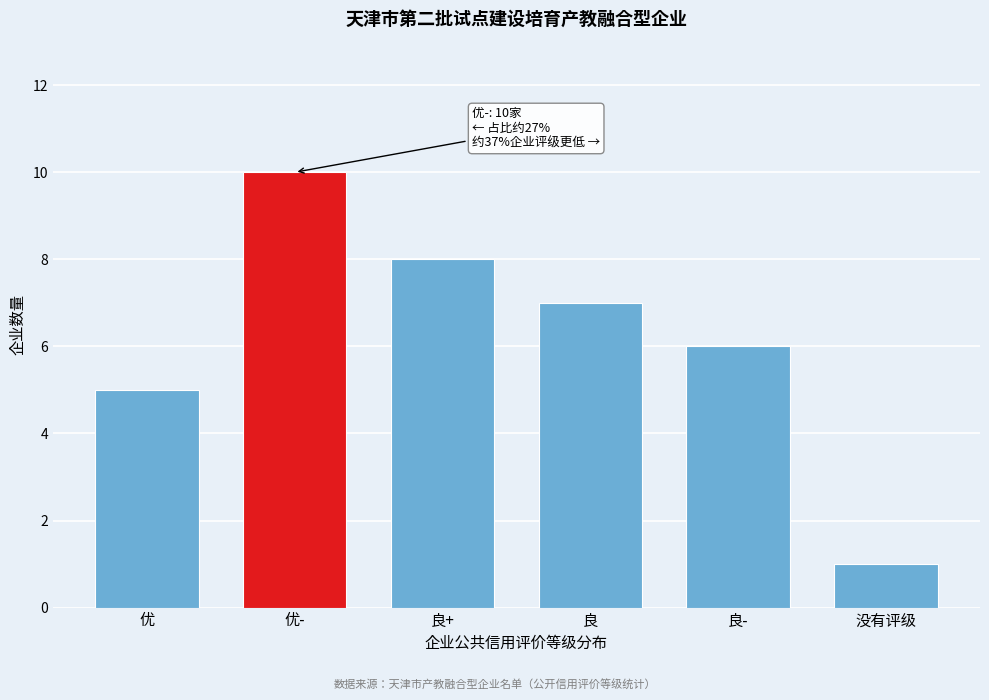

Reading right to left, extract all data points from this chart.

1	6	7	8	10	5